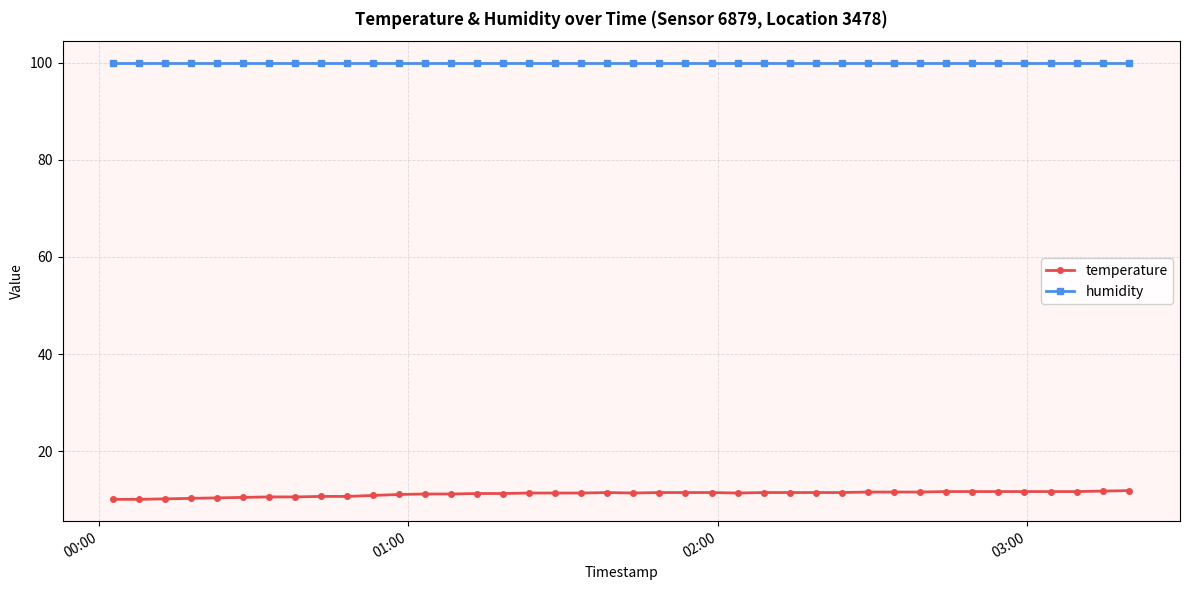

What is the value of the temperature point at the 2nd from the left?

10.1